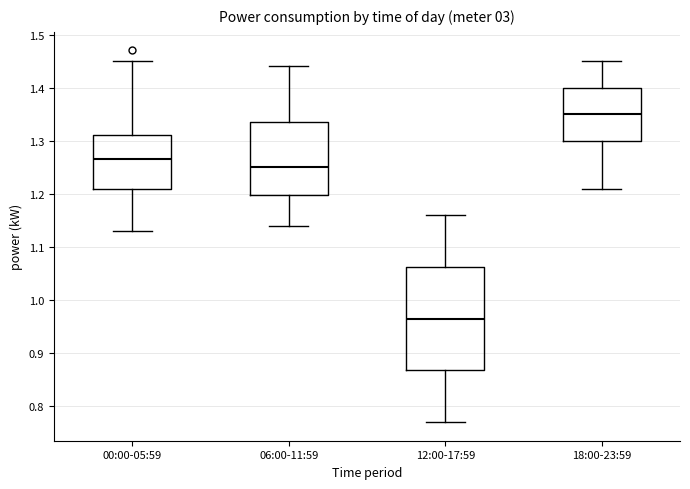

Comparing the boxes themselves (not the whiskers), which one is the tallest?

12:00-17:59